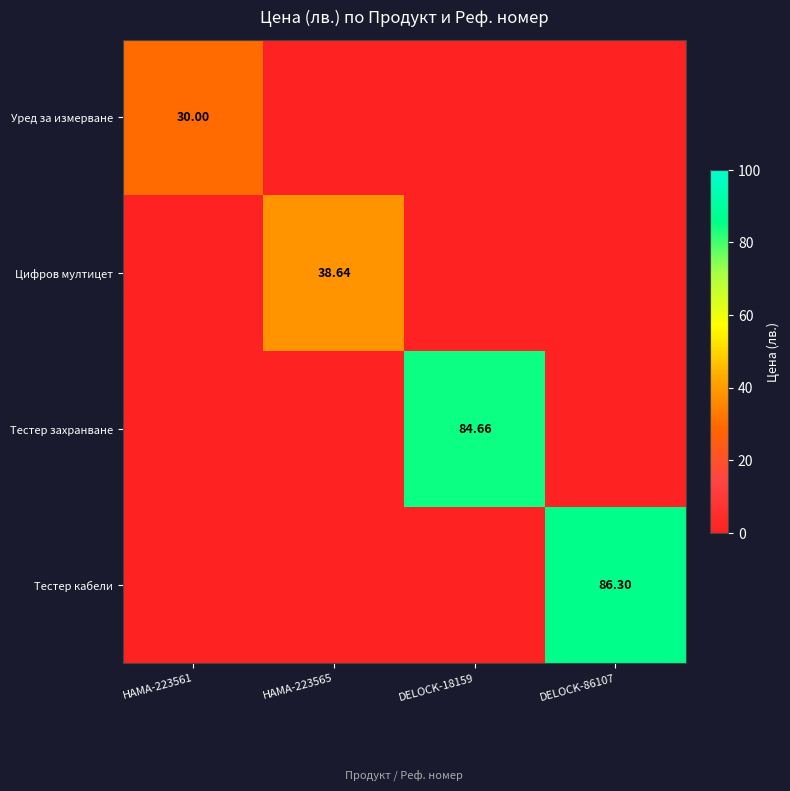

The Уред за измерване series shows 0.0 at DELOCK-86107. True or false?

True